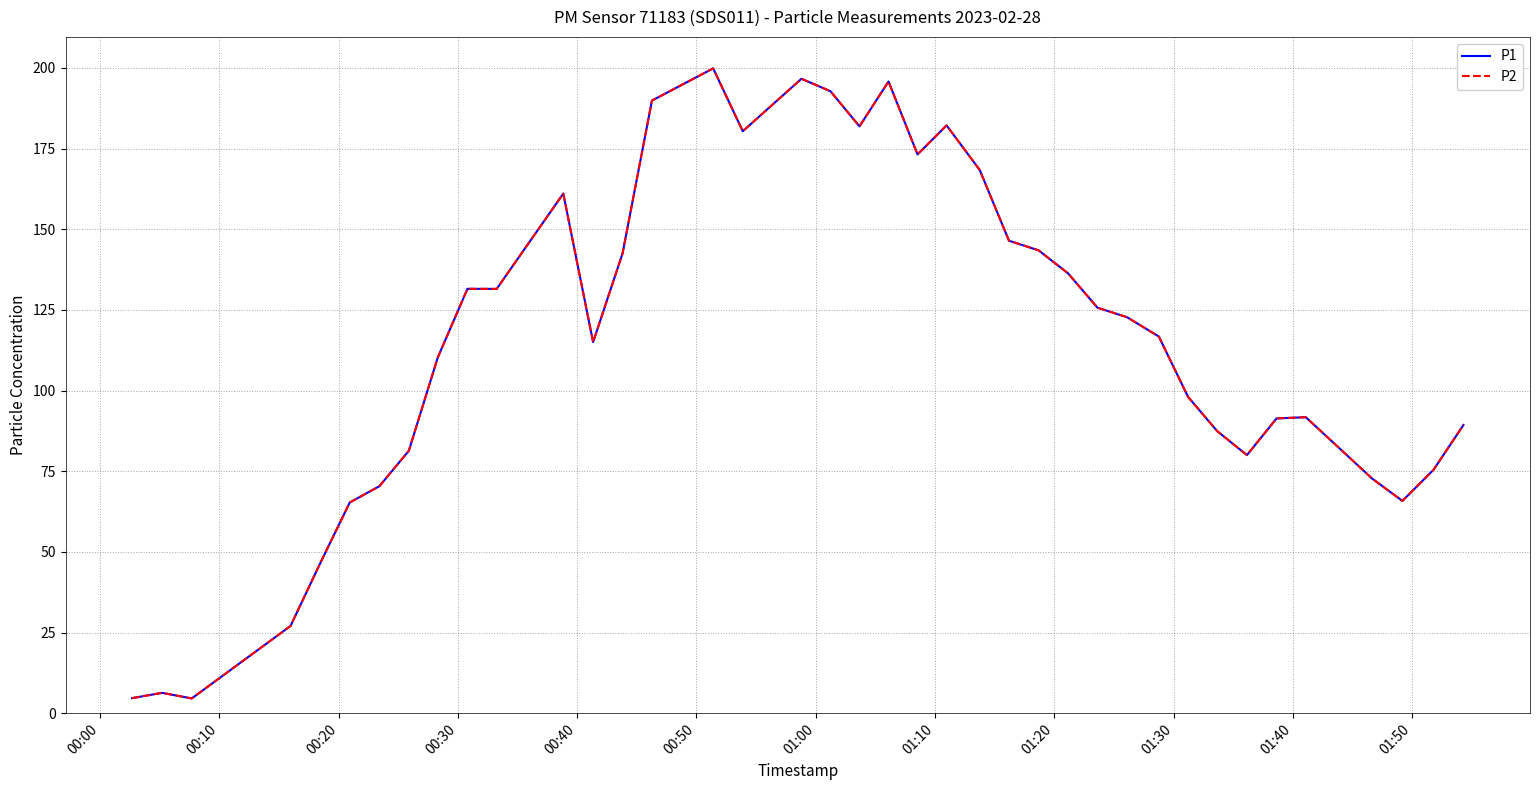

Does the chart have visible grid lines?

Yes